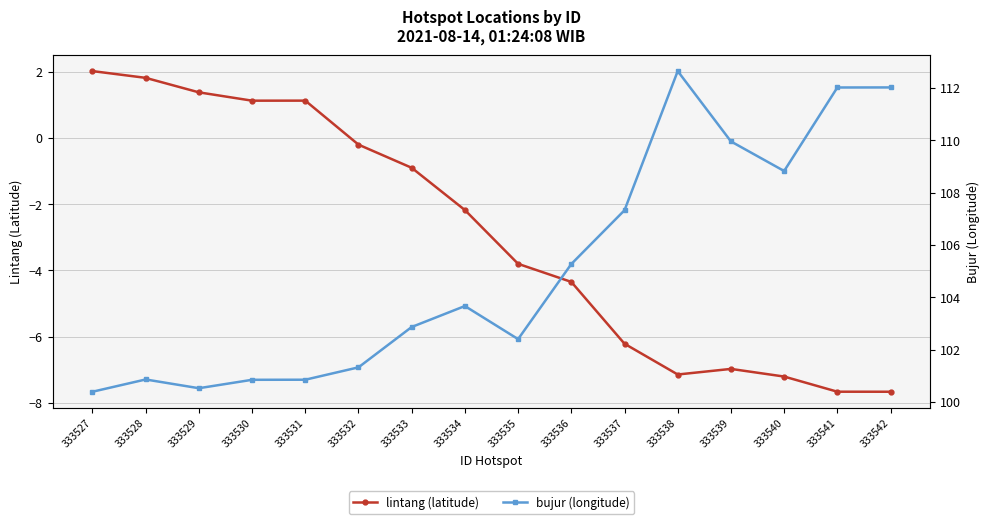

True or false: bujur (longitude) and lintang (latitude) intersect in this chart.

False